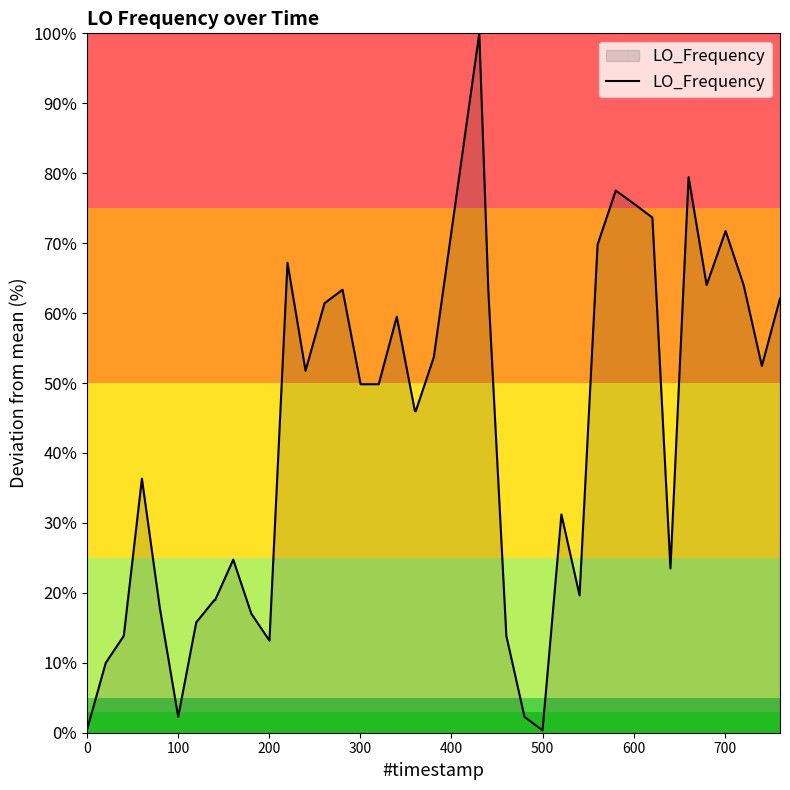

What is the difference between the maximum and minimum values?

99.7